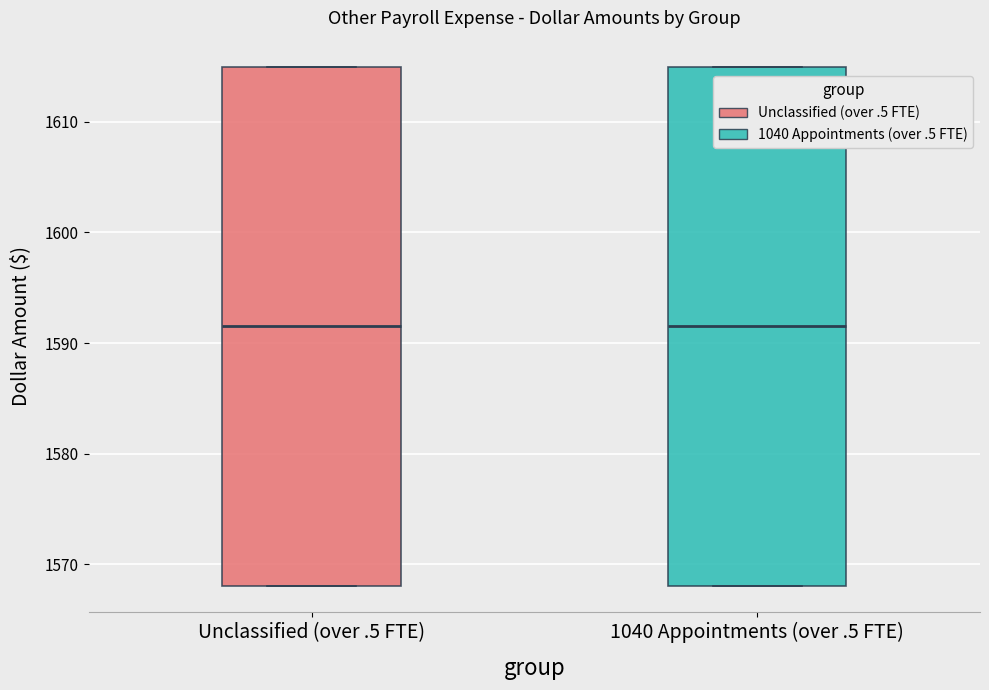

Reading left to right, read every box against the y-axis: the position of its median line, the range the box covers, and the ends of its whiskers. The values are not printed on the chart, so give them approximately, as read against the axis.

Unclassified (over .5 FTE): median 1592, box 1568 to 1615, whiskers 1568 to 1615
1040 Appointments (over .5 FTE): median 1592, box 1568 to 1615, whiskers 1568 to 1615